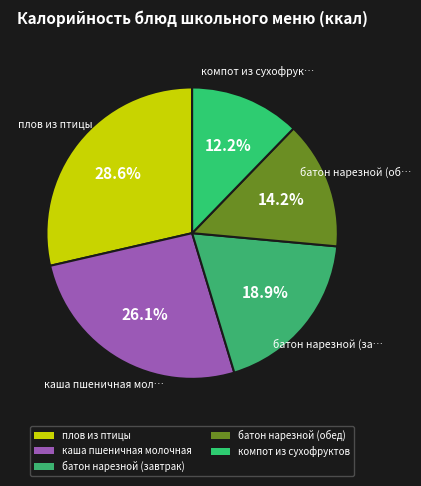

Count the number of slices in the pie.

5